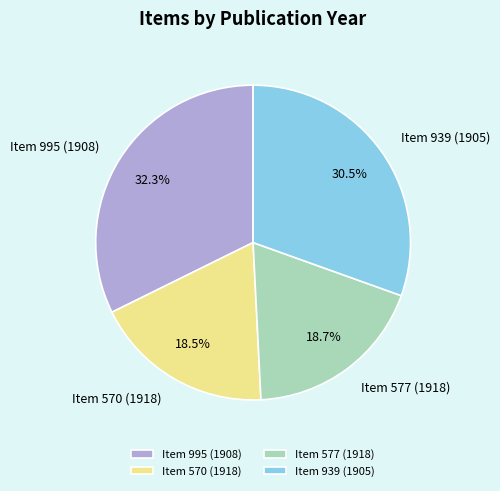

How many slices are in this pie chart?

4